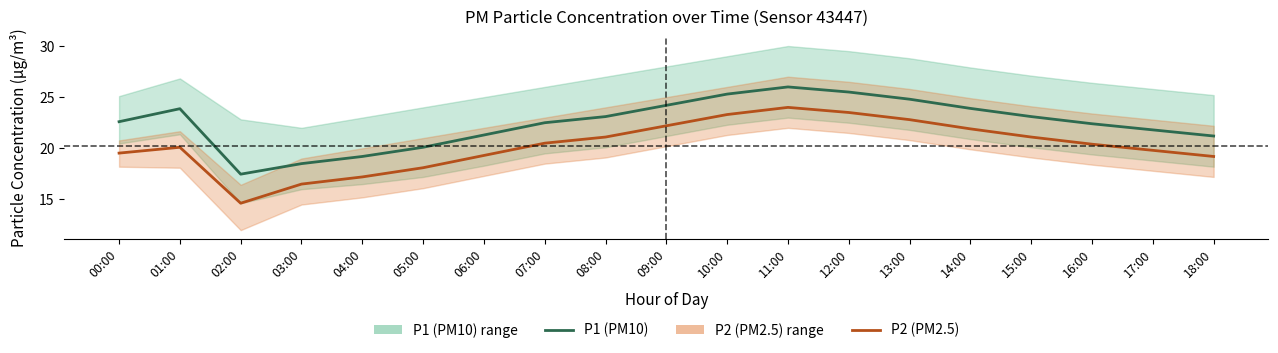

List the series in order of their peak value, highest first.

P1 (PM10), P2 (PM2.5)